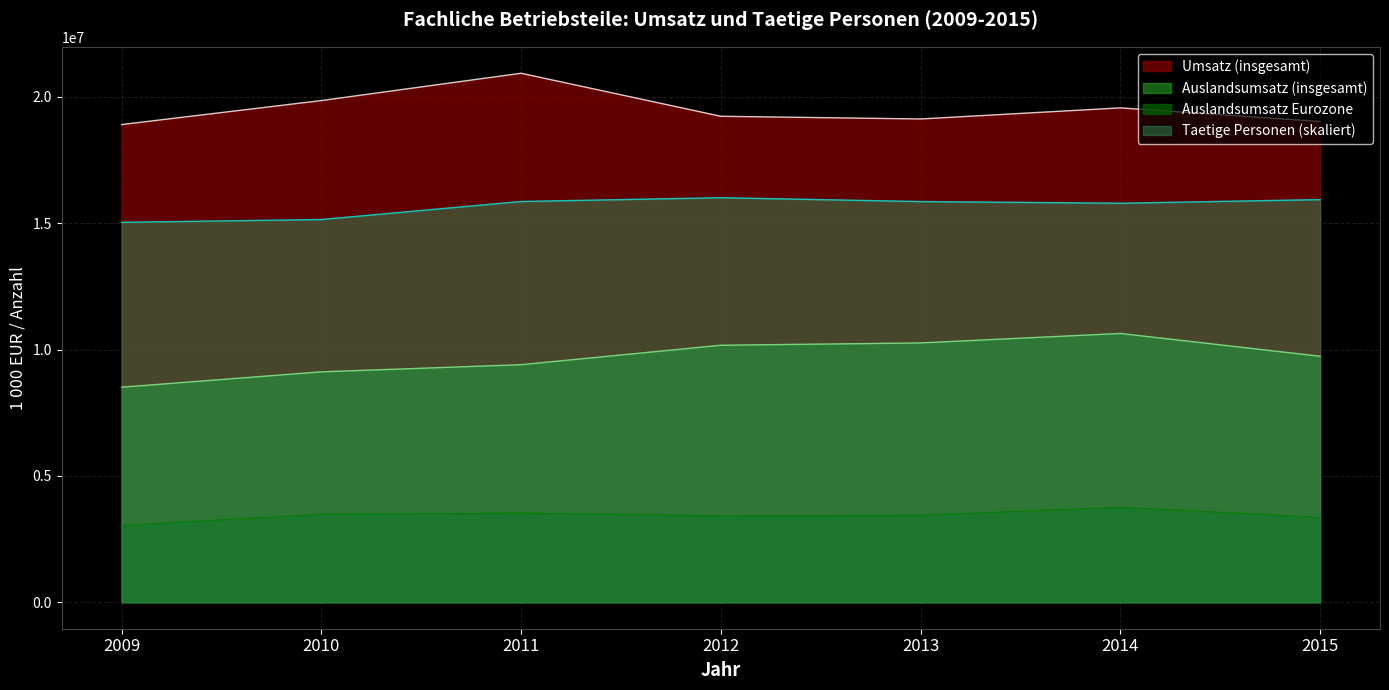

True or false: Umsatz (insgesamt) has a value of 11659358 at 2011.

False